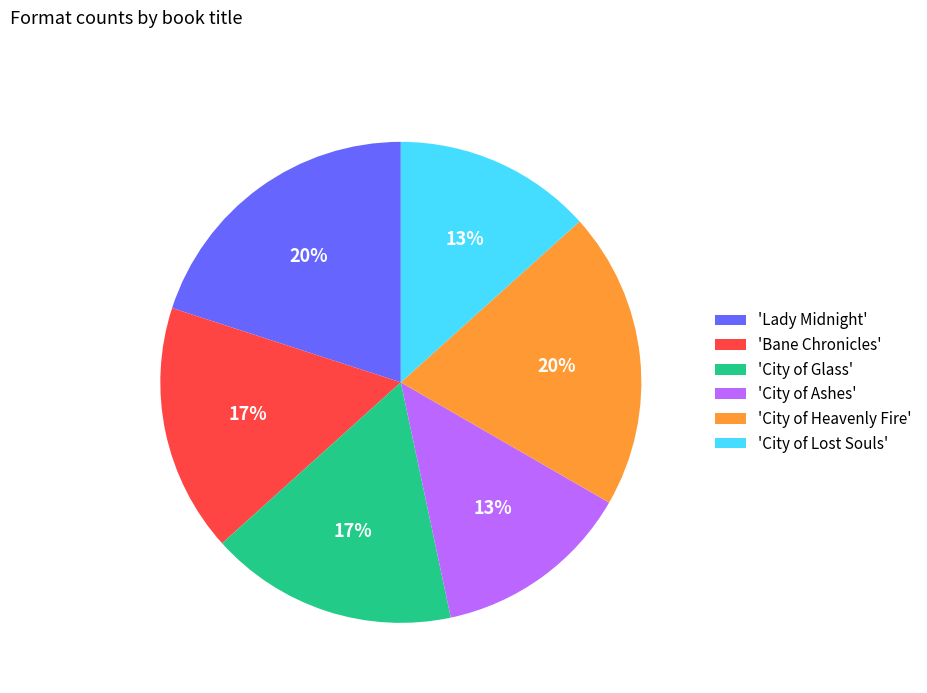

To the nearest percent, what is the difference between the 'City of Heavenly Fire' and 'City of Ashes' slice percentages?

7%